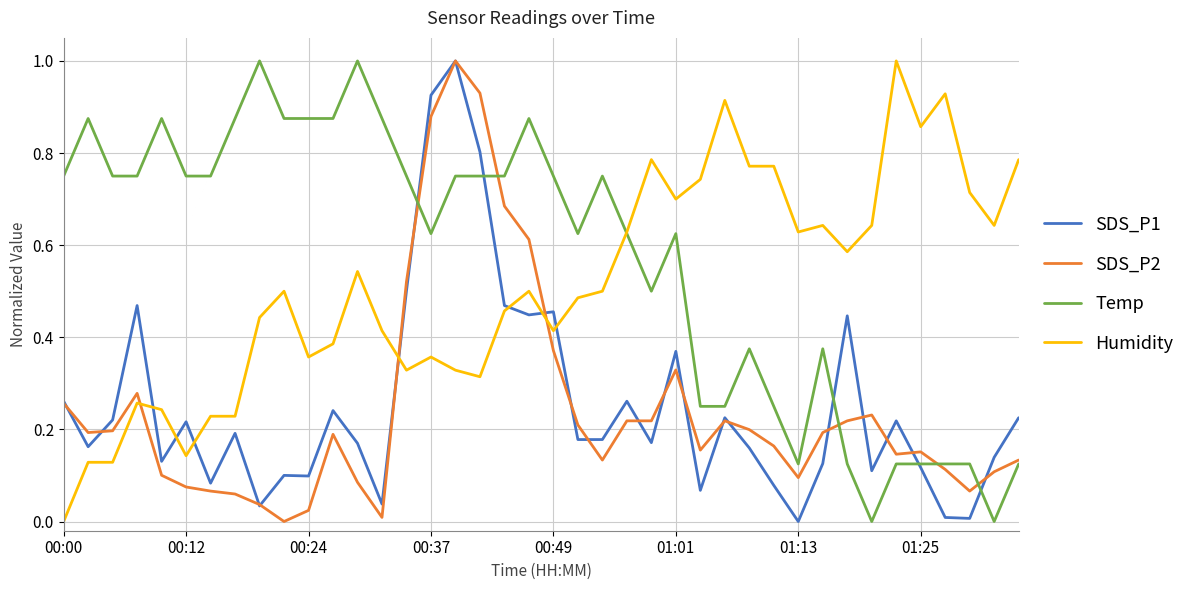

How many lines are shown in the chart?

4